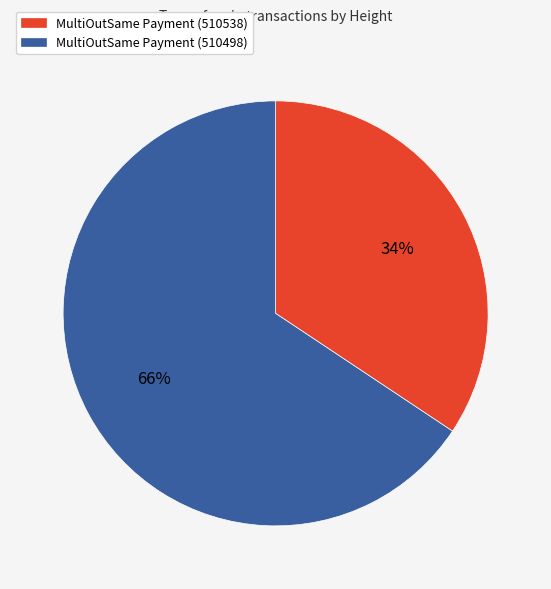

Does any single category account for the majority?

Yes